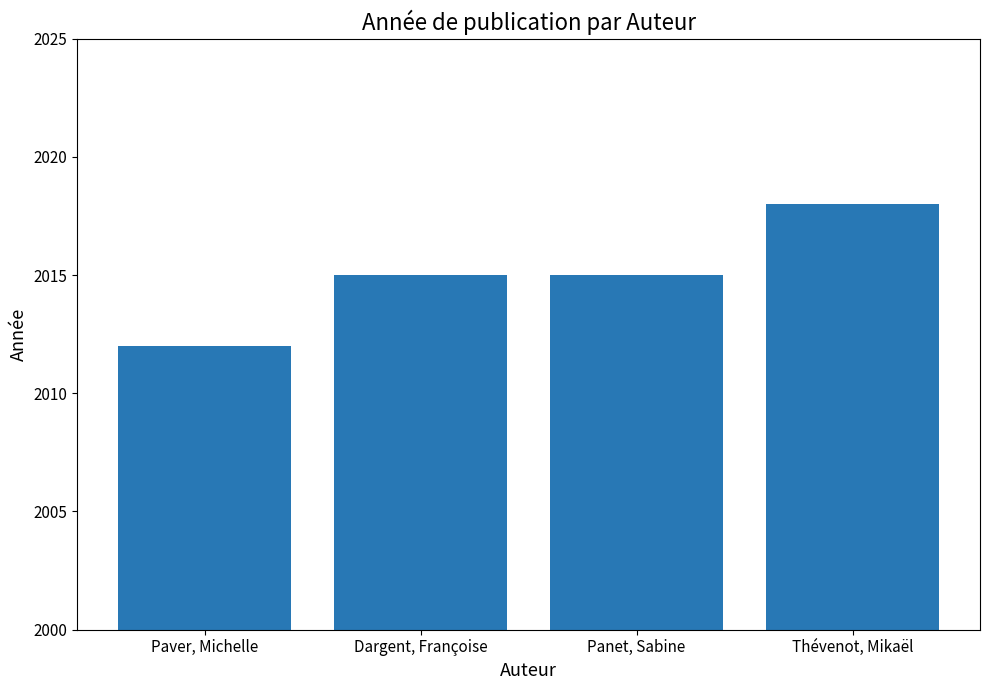

Is it true that the value at Panet, Sabine is 3014?

False